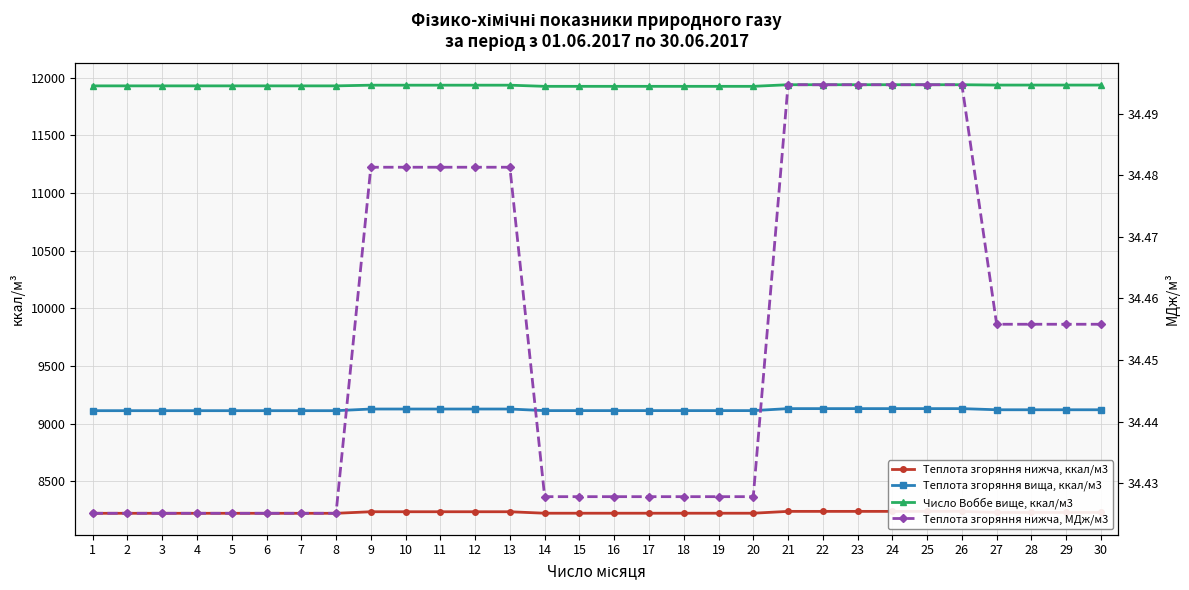

Reading right to left, transcribe all the data shown in this chart.

Теплота згоряння нижча, ккал/м3: 8229.6	8229.6	8229.6	8229.6	8238.9	8238.9	8238.9	8238.9	8238.9	8238.9	8222.9	8222.9	8222.9	8222.9	8222.9	8222.9	8222.9	8235.7	8235.7	8235.7	8235.7	8235.7	8222.3	8222.3	8222.3	8222.3	8222.3	8222.3	8222.3	8222.3
Теплота згоряння вища, ккал/м3: 9120.1	9120.1	9120.1	9120.1	9130.0	9130.0	9130.0	9130.0	9130.0	9130.0	9112.7	9112.7	9112.7	9112.7	9112.7	9112.7	9112.7	9126.5	9126.5	9126.5	9126.5	9126.5	9112.2	9112.2	9112.2	9112.2	9112.2	9112.2	9112.2	9112.2
Число Воббе вище, ккал/м3: 11936.0	11936.0	11936.0	11936.0	11939.0	11939.0	11939.0	11939.0	11939.0	11939.0	11925.0	11925.0	11925.0	11925.0	11925.0	11925.0	11925.0	11935.0	11935.0	11935.0	11935.0	11935.0	11929.0	11929.0	11929.0	11929.0	11929.0	11929.0	11929.0	11929.0
Теплота згоряння нижча, МДж/м3: 34.5	34.5	34.5	34.5	34.5	34.5	34.5	34.5	34.5	34.5	34.4	34.4	34.4	34.4	34.4	34.4	34.4	34.5	34.5	34.5	34.5	34.5	34.4	34.4	34.4	34.4	34.4	34.4	34.4	34.4